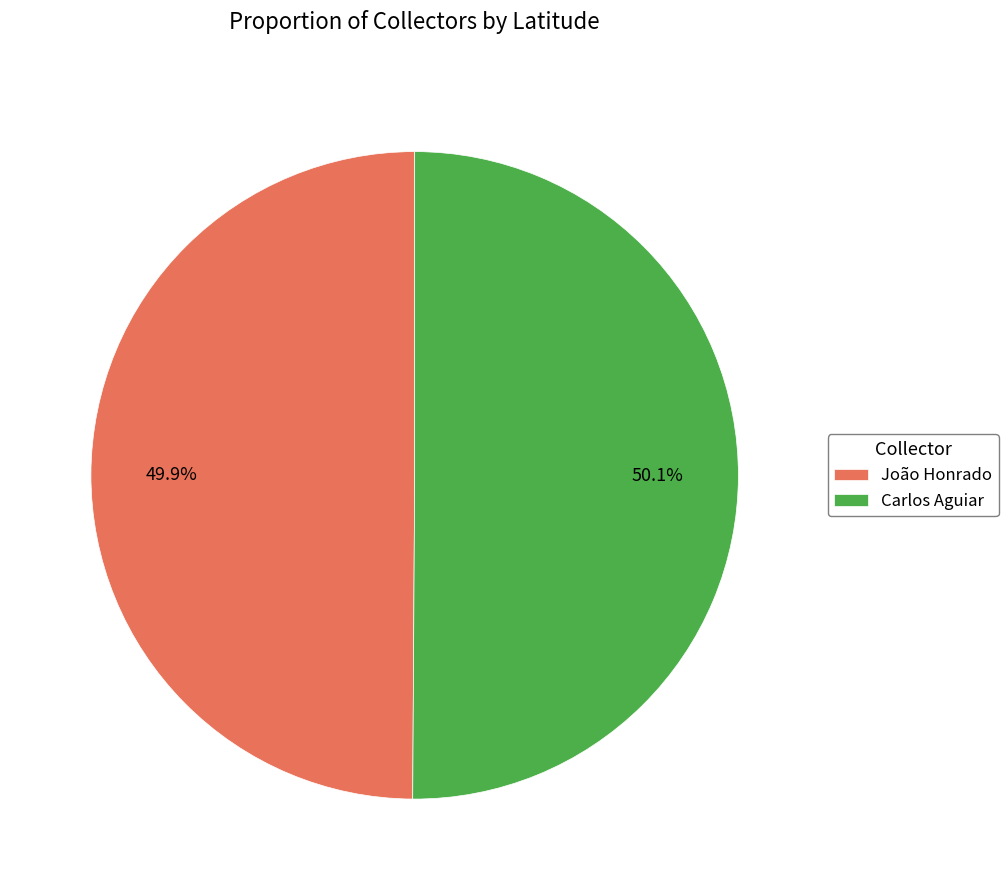

Is there a majority slice in this chart?

Yes